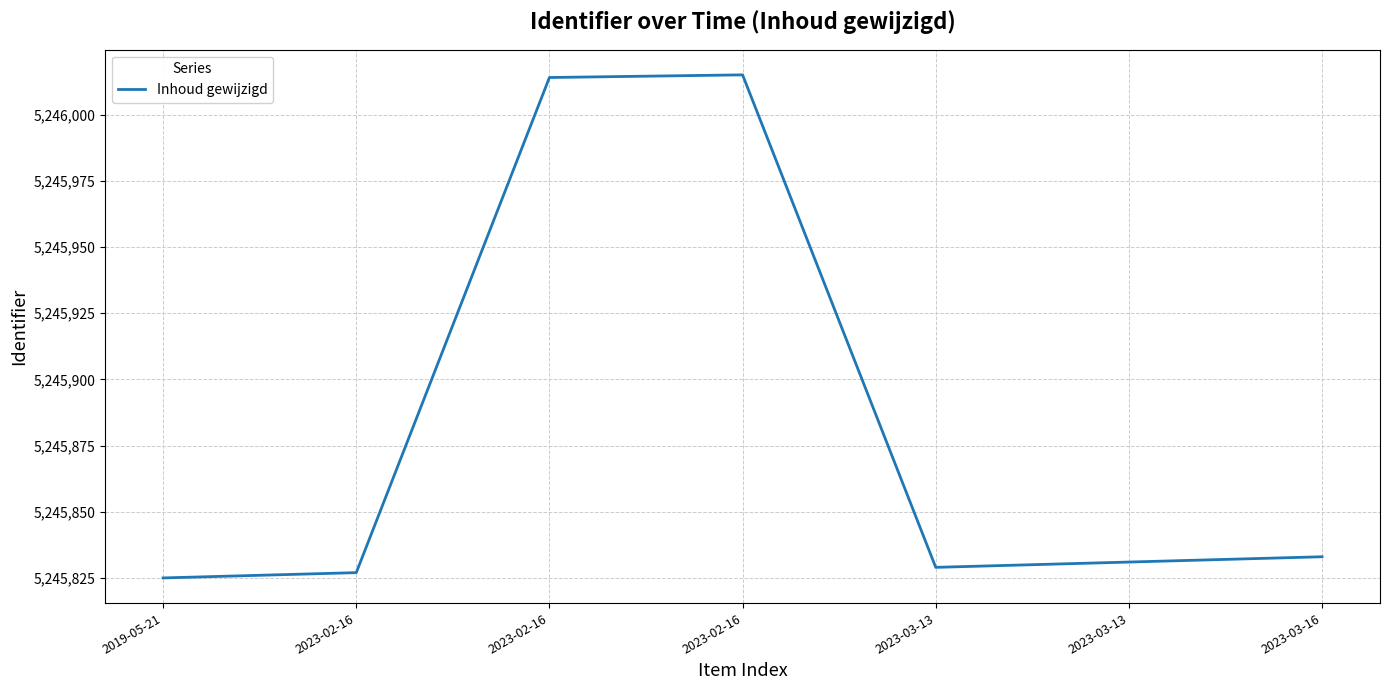

How many distinct data groups are displayed?

1